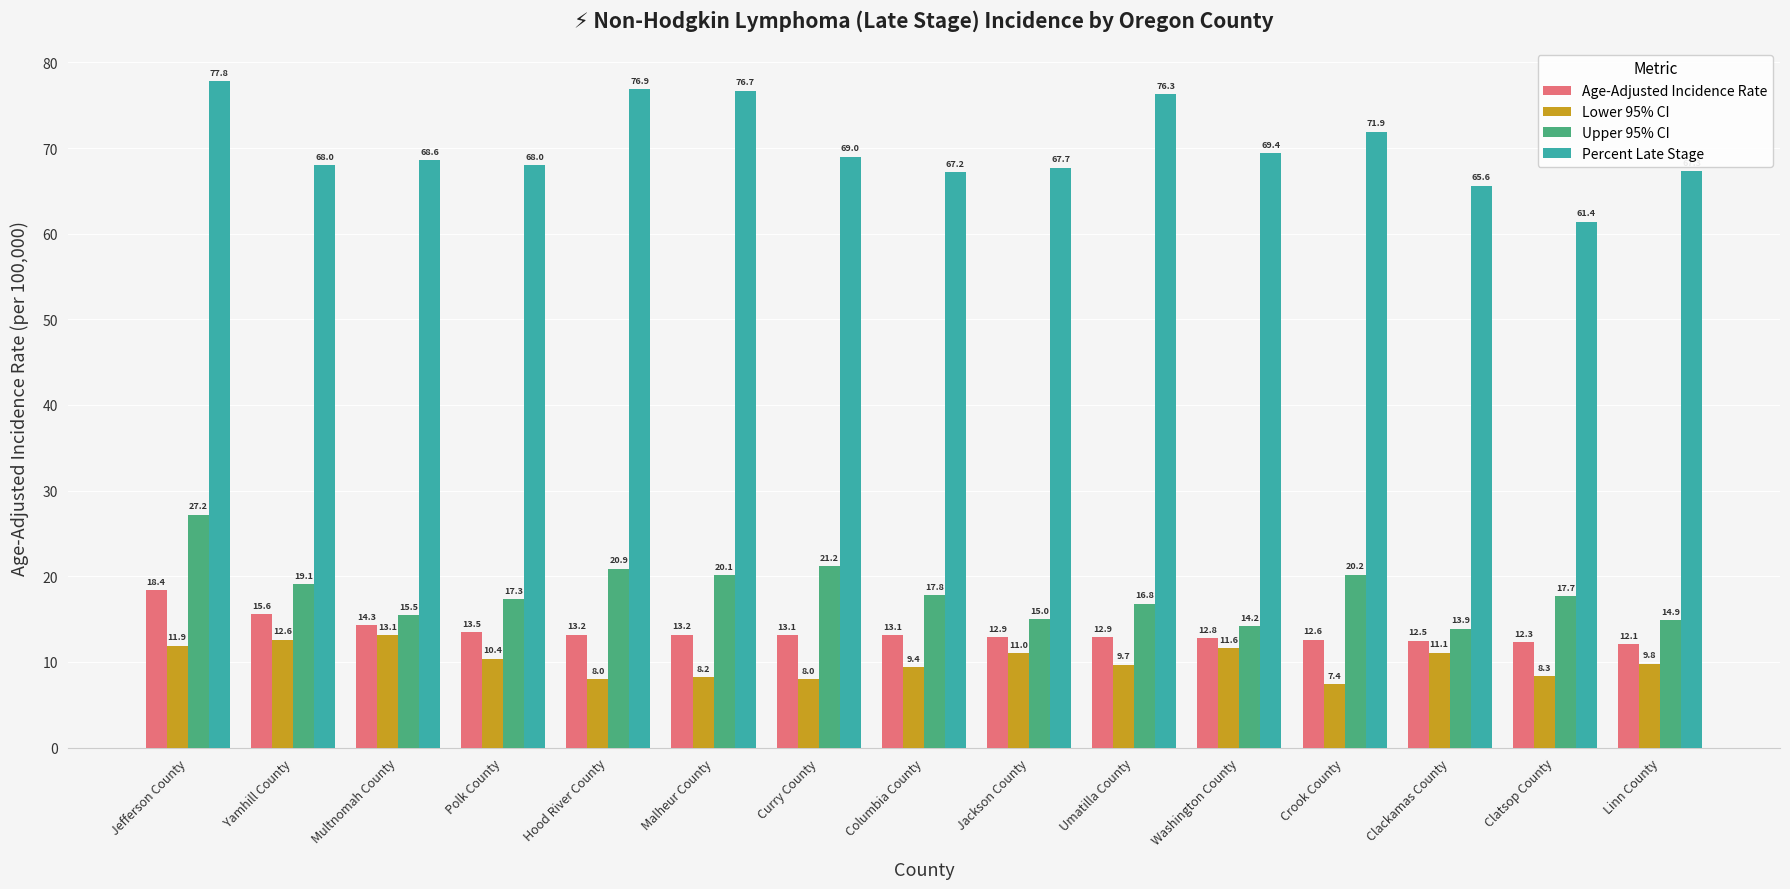

Which label corresponds to the smallest value in the chart?

Crook County